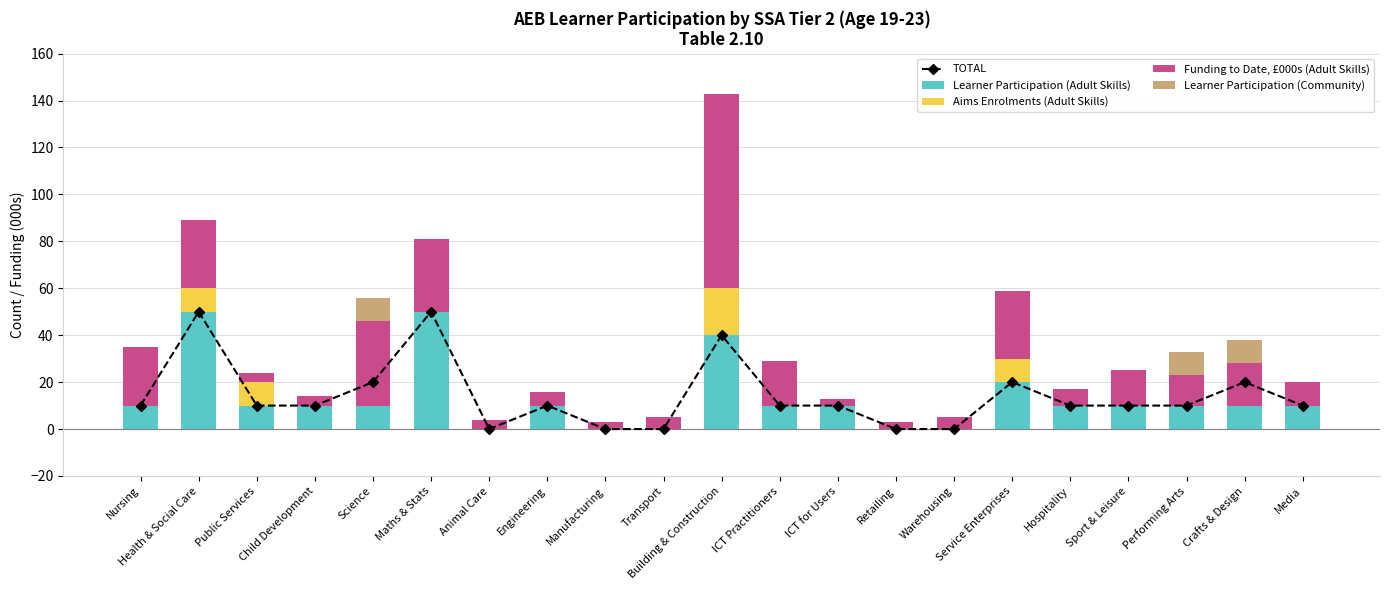

What is the difference between the second highest and second lowest values in the Learner Participation (Community) series?

10